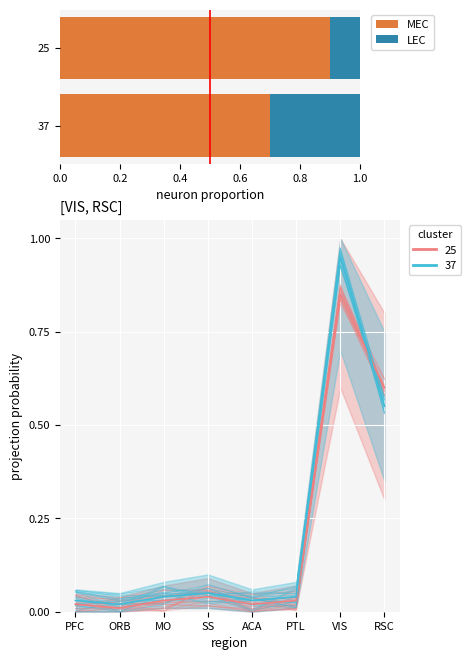

What is the total value across all series at 37?

1.0